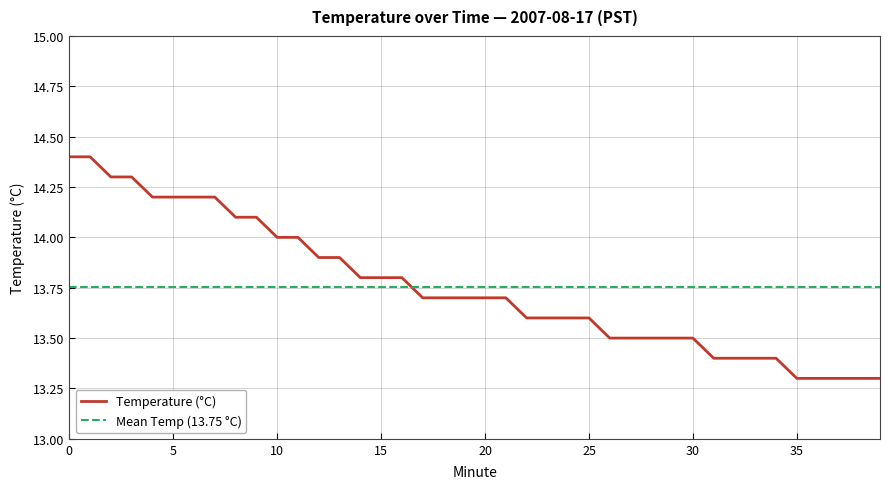

What is the change in value from 3 to 26?

-0.8